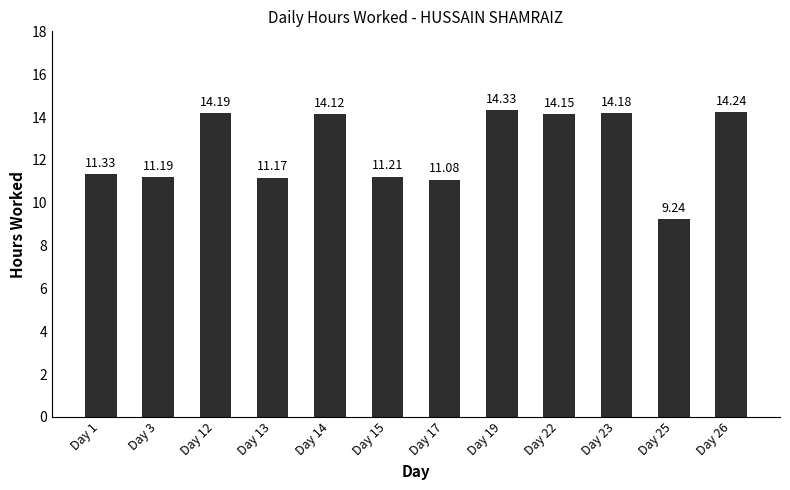

List the labels in order of value, largest first.

Day 19, Day 26, Day 12, Day 23, Day 22, Day 14, Day 1, Day 15, Day 3, Day 13, Day 17, Day 25